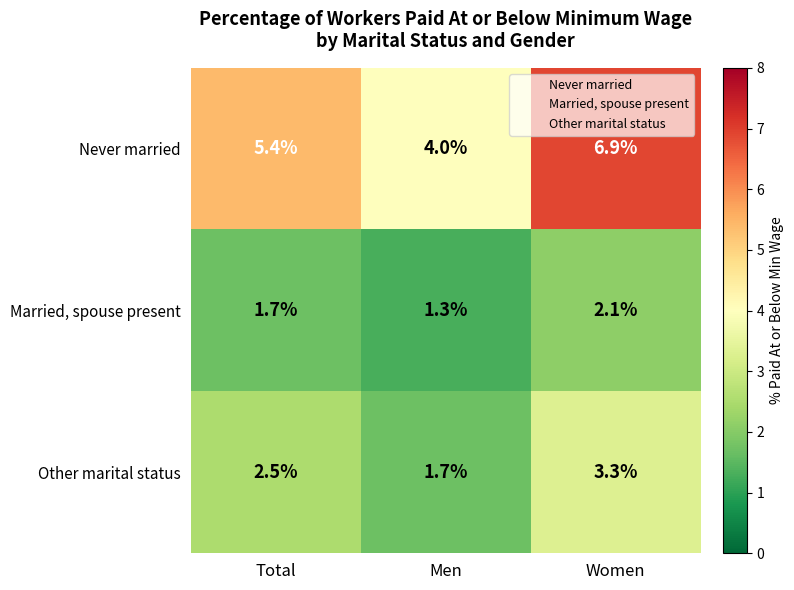

Reading left to right, what are all the values shown in this chart?

Never married: Total=5.4	Men=4.0	Women=6.9
Married, spouse present: Total=1.7	Men=1.3	Women=2.1
Other marital status: Total=2.5	Men=1.7	Women=3.3